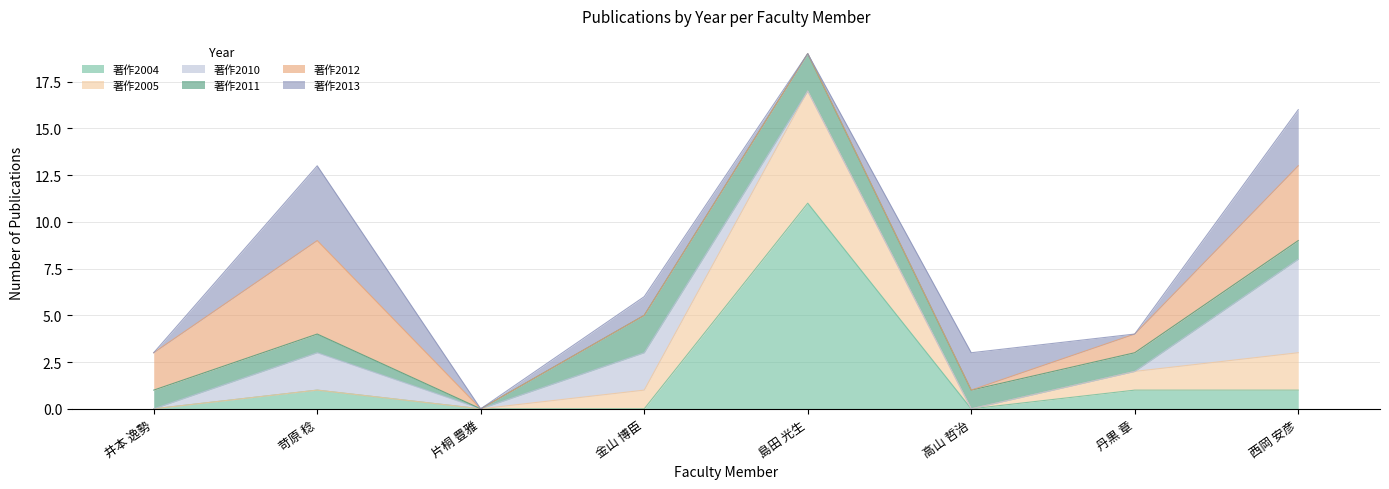

What are all the series names shown in the legend?

著作2004, 著作2005, 著作2010, 著作2011, 著作2012, 著作2013